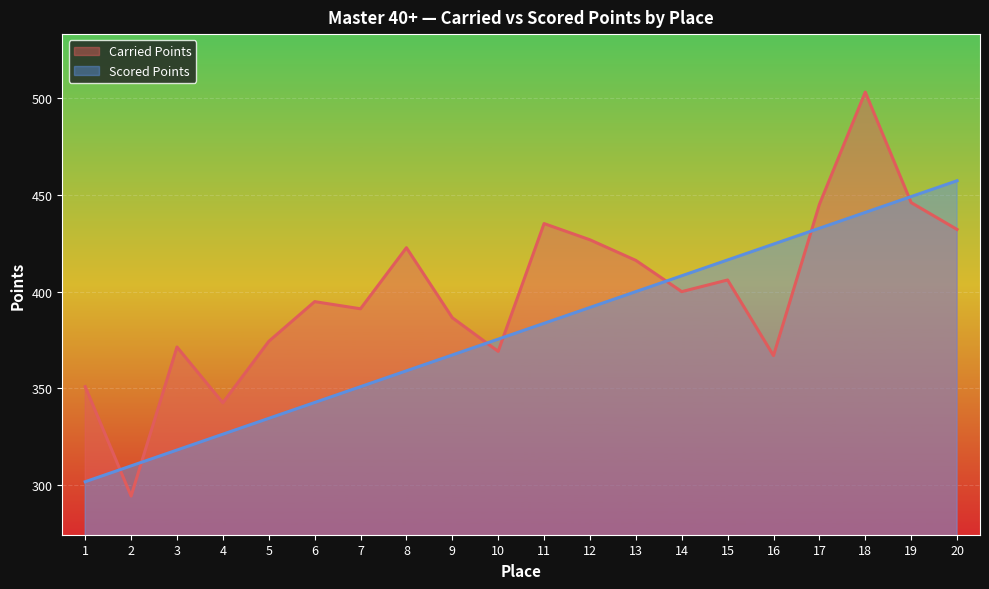

Rank the series by their average value, from highest to lowest.

Carried Points, Scored Points